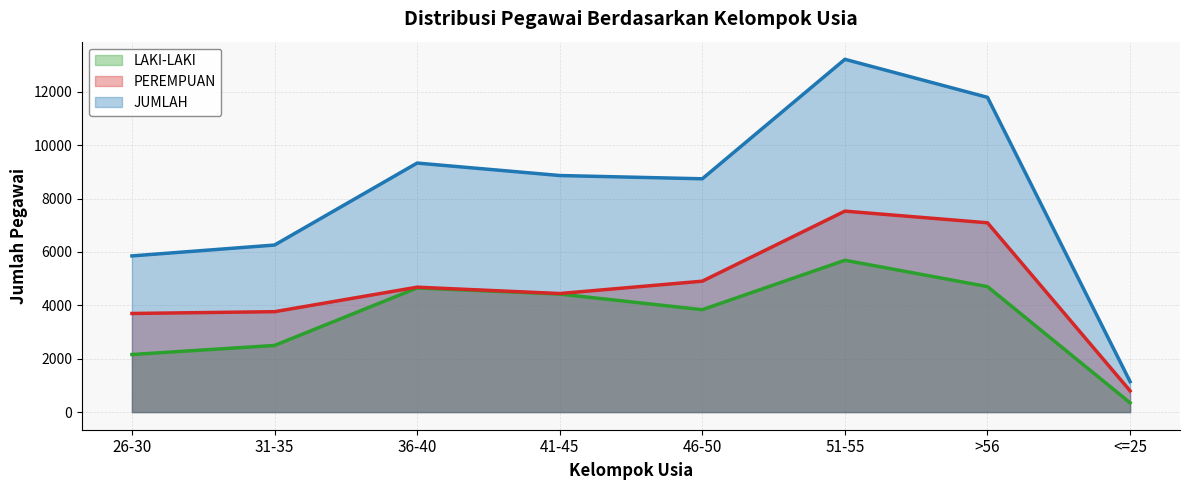

What is the total value across all series at 36-40?

18662